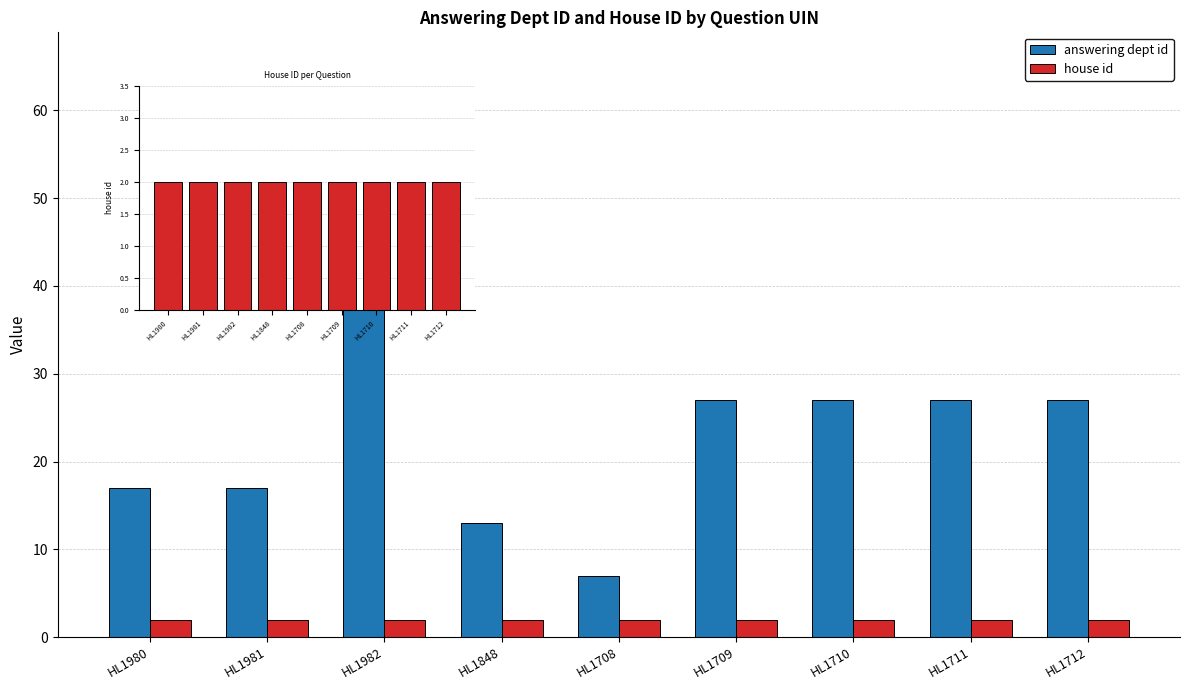

Rank the series by their maximum value, from highest to lowest.

answering dept id, house id